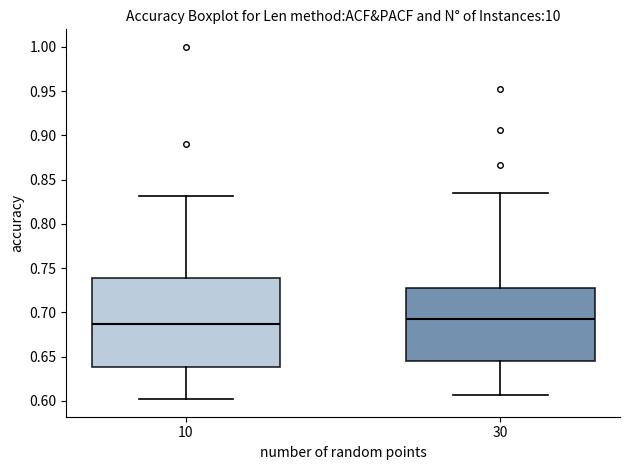

Where does the upper whisker of the box at x = 30 end on the y-axis? The values are not printed on the chart, so give them approximately, as read against the axis.

0.835